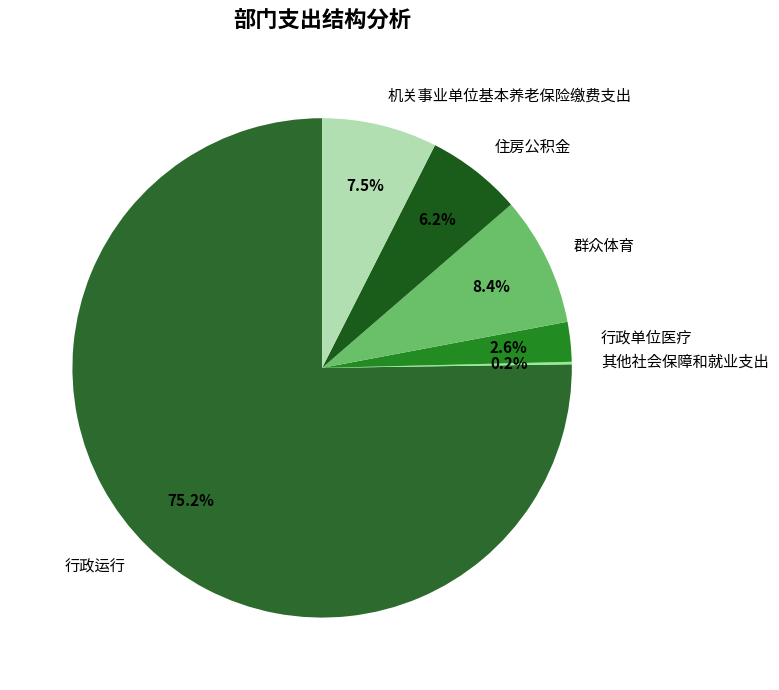

Which slice is the largest?

行政运行